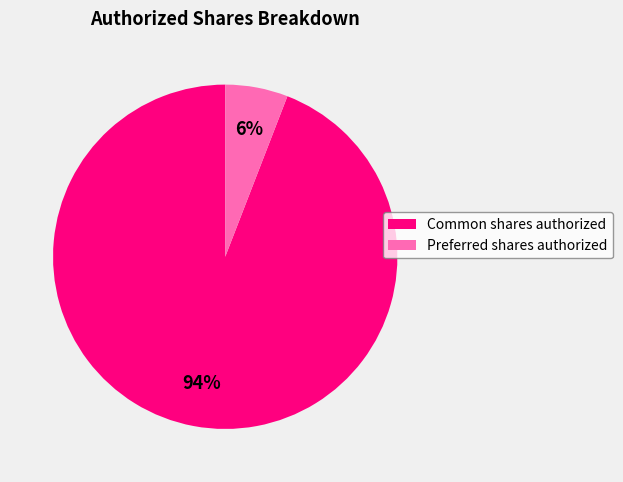

To the nearest percent, what is the difference between the Common shares authorized and Preferred shares authorized slice percentages?

88%